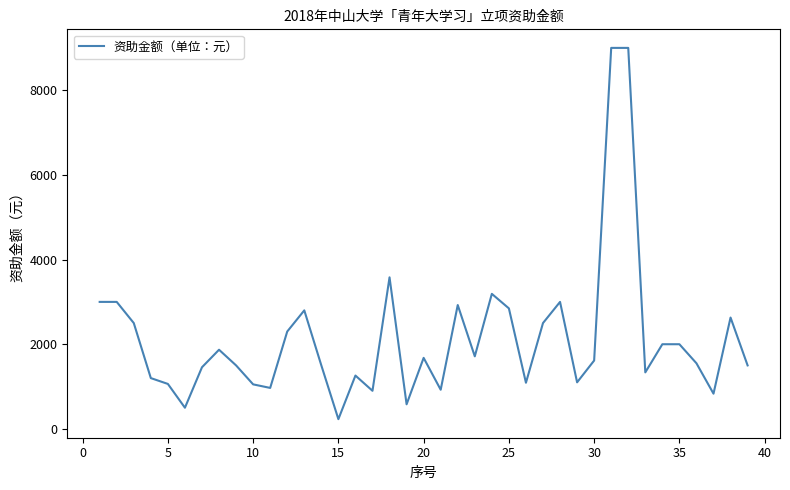

What is the difference between the maximum and minimum values?

8770.0